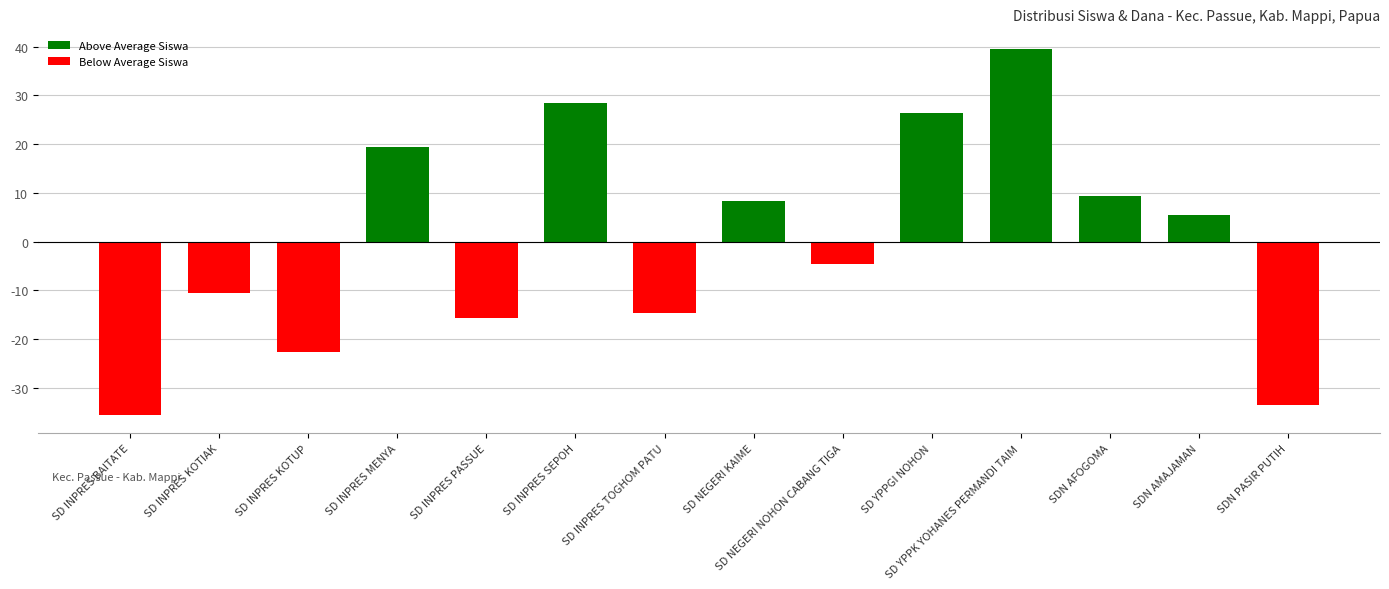

Are the bars grouped side by side (vs. stacked)?

No